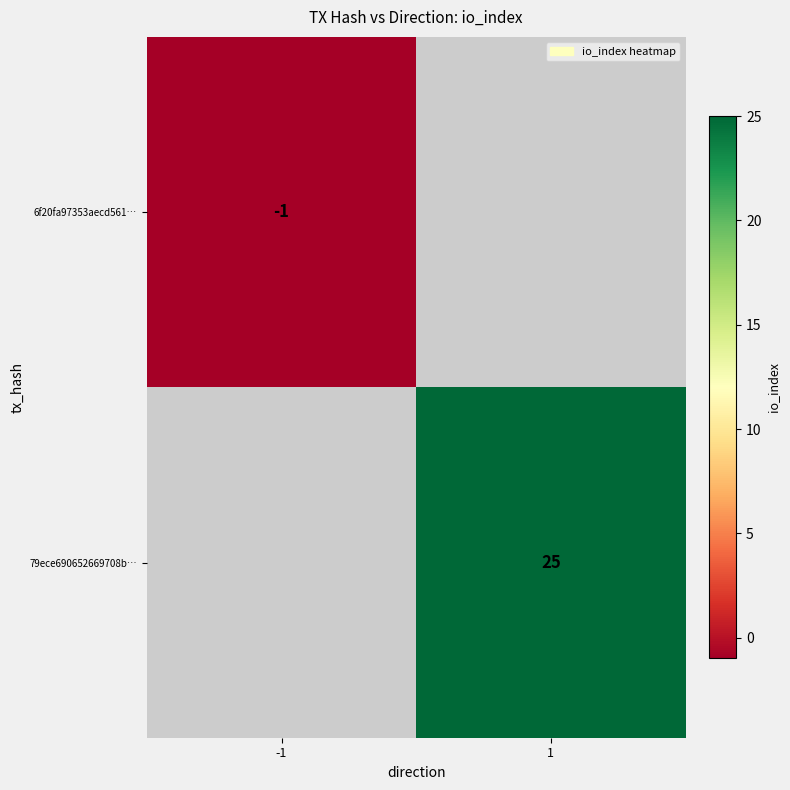

Is the value of 79ece690652669708b… at 1 greater than the value of 6f20fa97353aecd561… at -1?

Yes